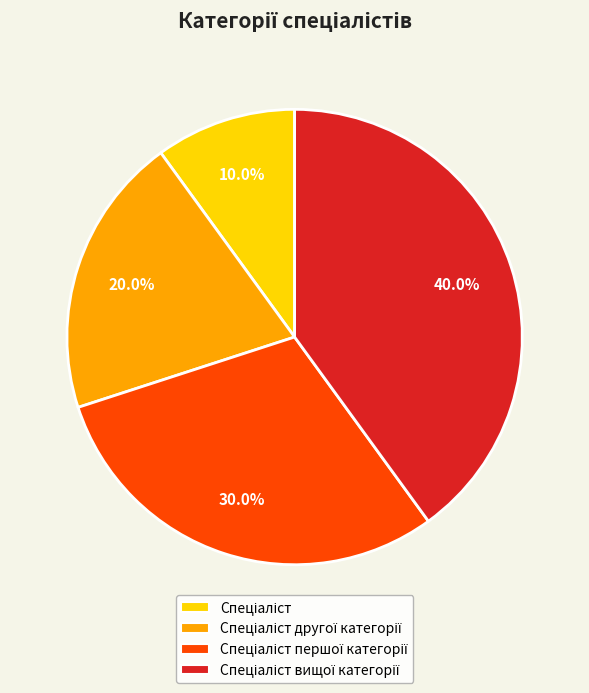

To the nearest percent, what is the average slice percentage?

25%